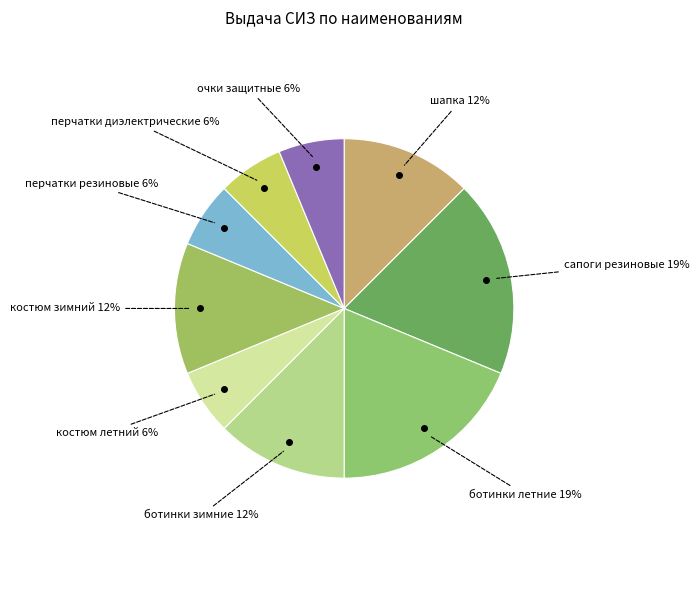

How many slices are in this pie chart?

9